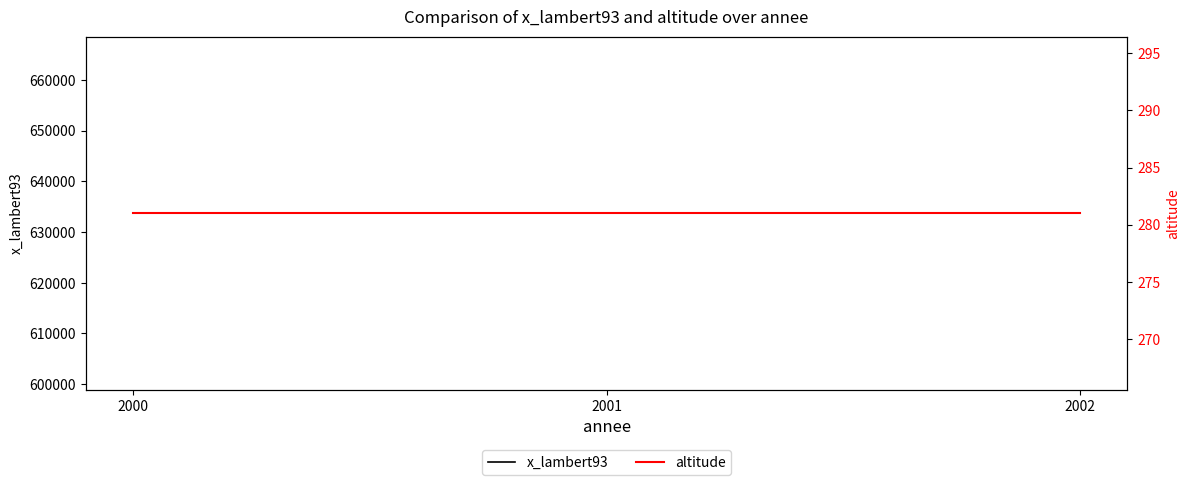

Reading left to right, list all the values displayed in this chart.

x_lambert93: 2000=633710	2001=633710	2002=633710
altitude: 2000=281	2001=281	2002=281